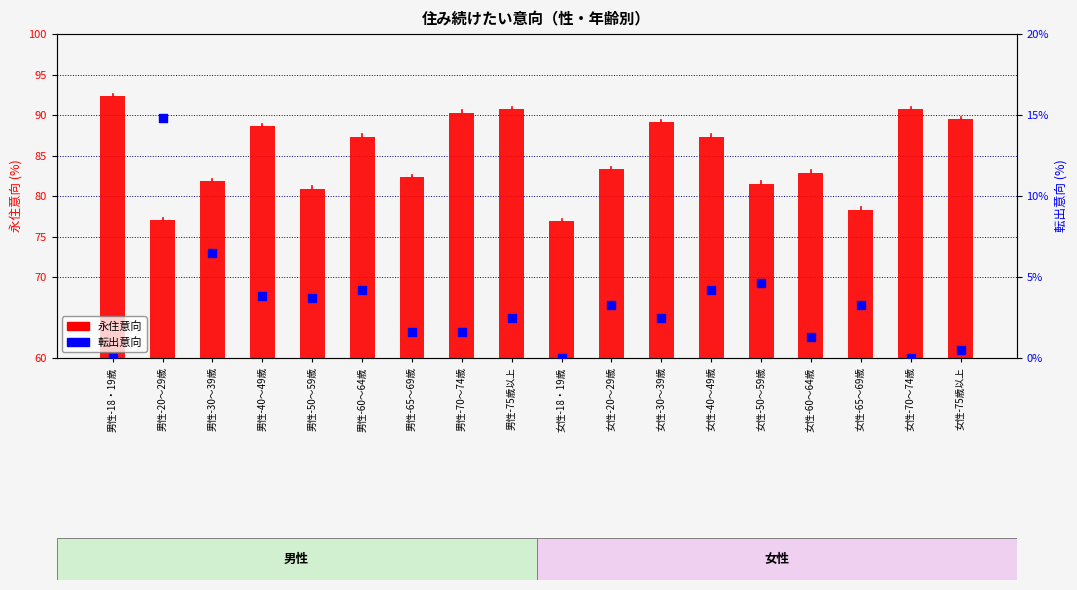

Which series has the largest total across all categories?

永住意向